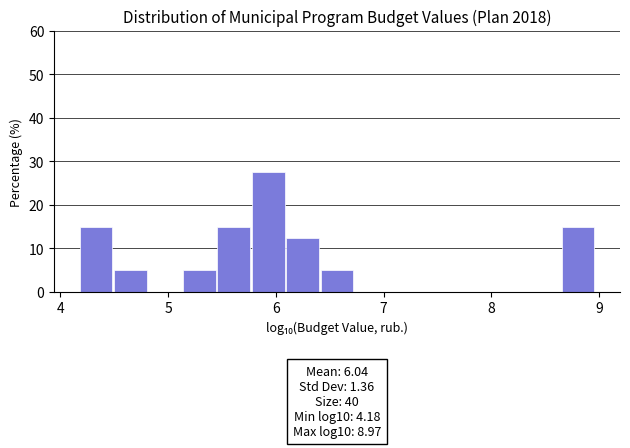

Read against the x-axis, roughly where is the centre of the tallest bar?

5.9